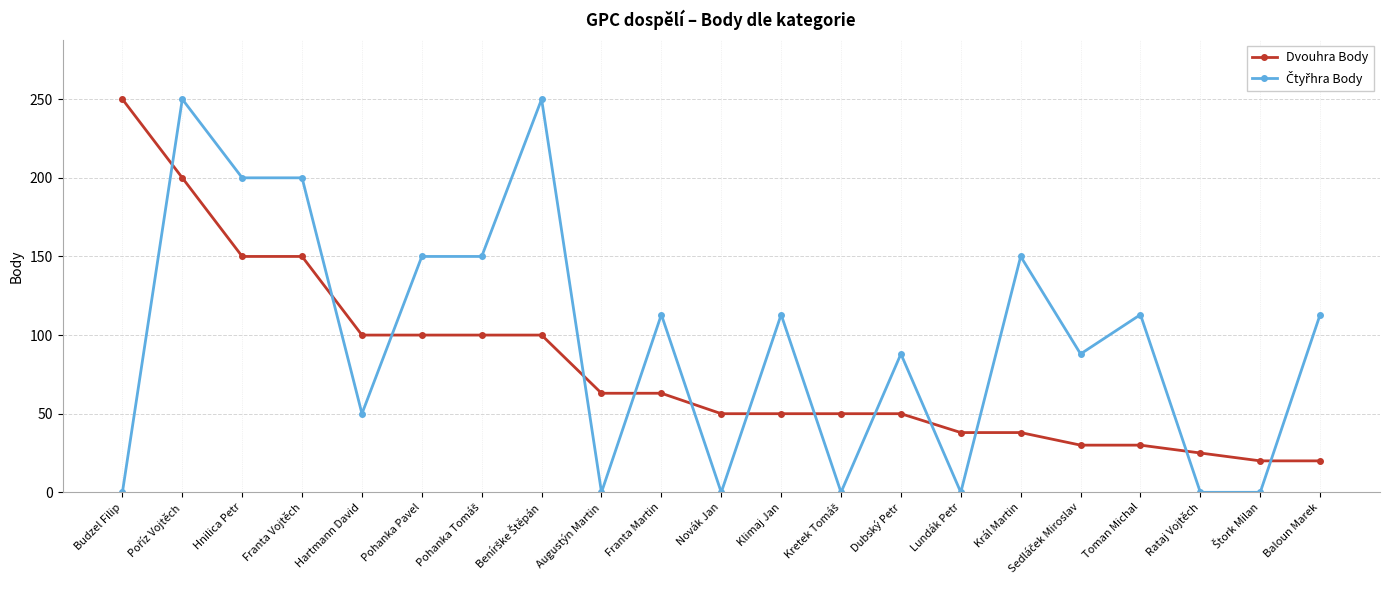

What is the difference between the maximum and second lowest values in the Dvouhra Body series?

230